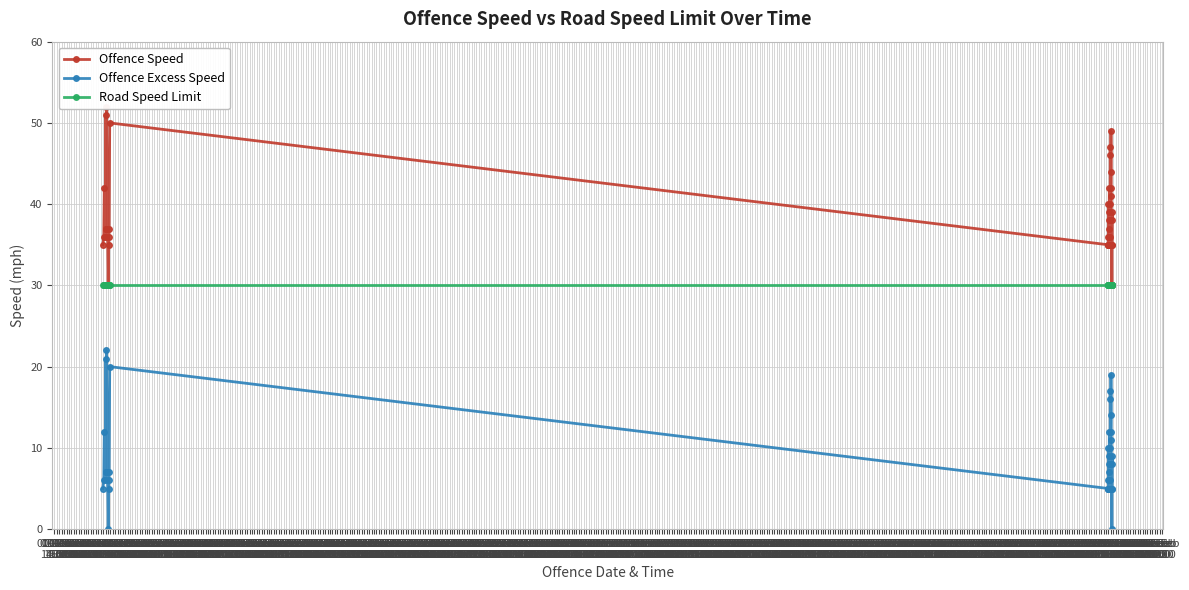

Rank the series by their maximum value, from lowest to highest.

Offence Excess Speed, Road Speed Limit, Offence Speed